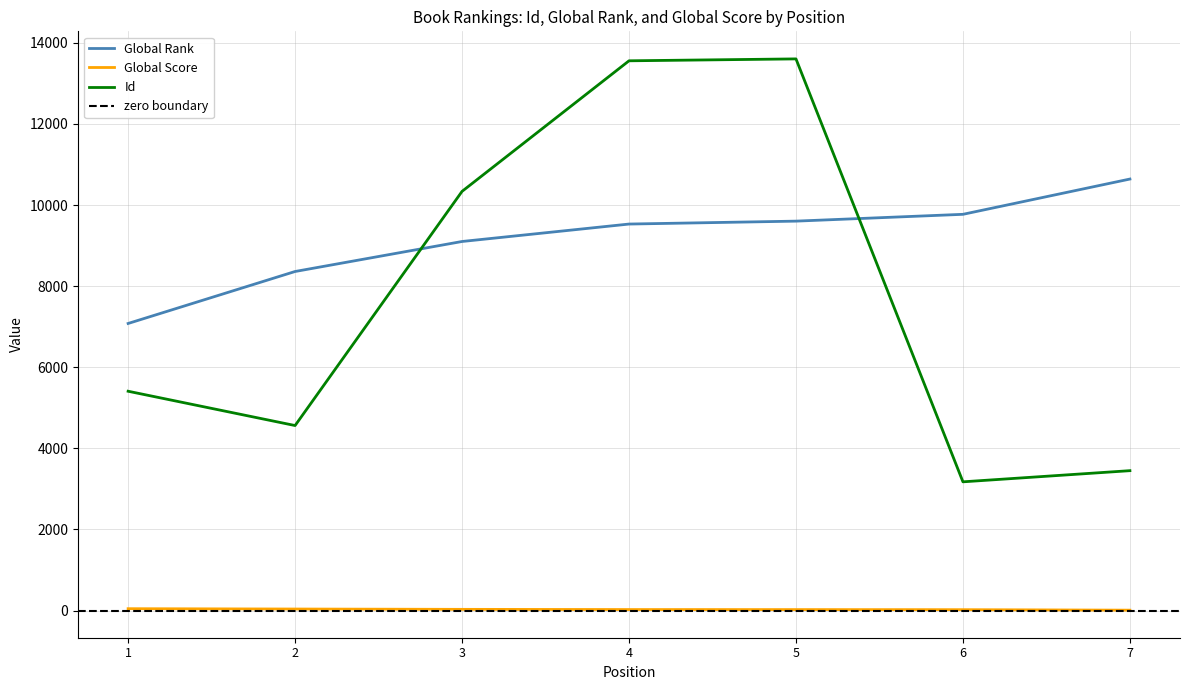

At how many categories does at least one series exceed 3014?

7